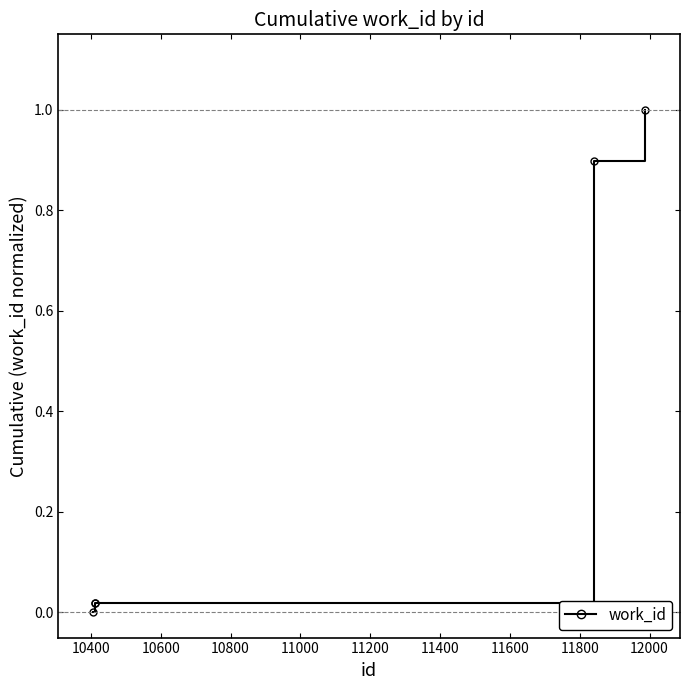

Count the number of data series in this chart.

1